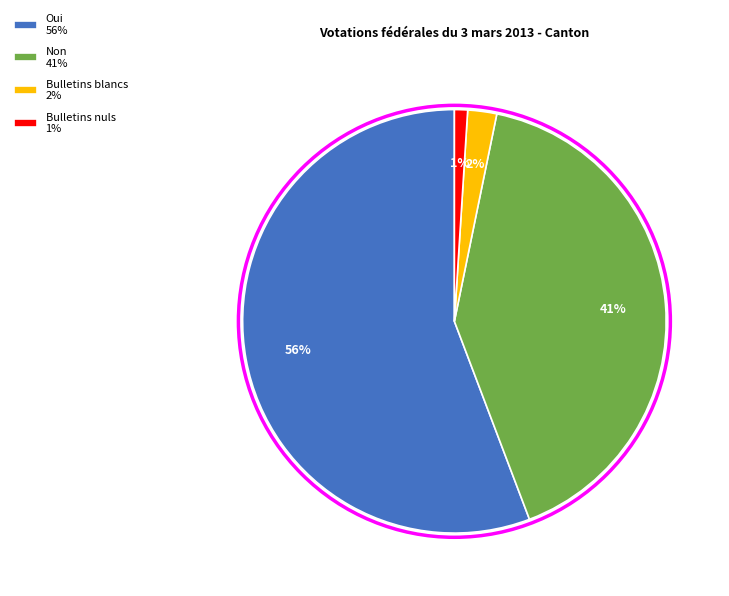

Combined, do Oui 56% and Bulletins nuls 1% account for over 50%?

Yes